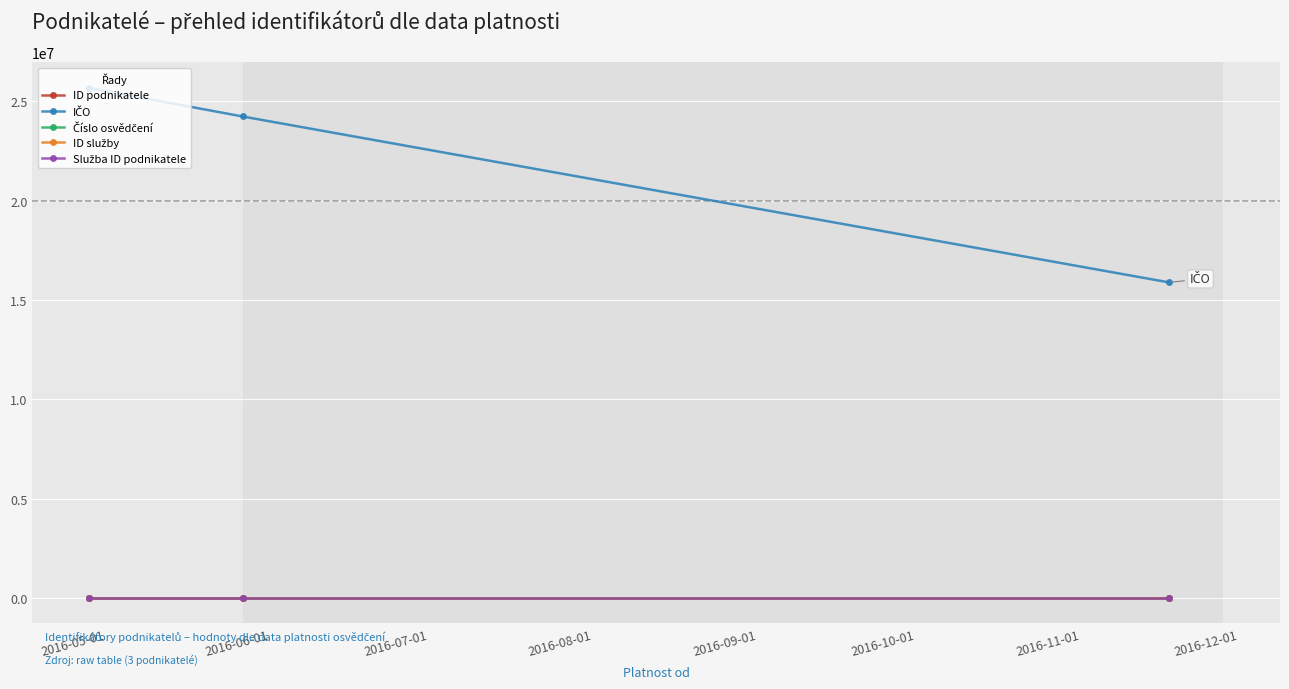

Does the chart display data point markers on the line(s)?

Yes